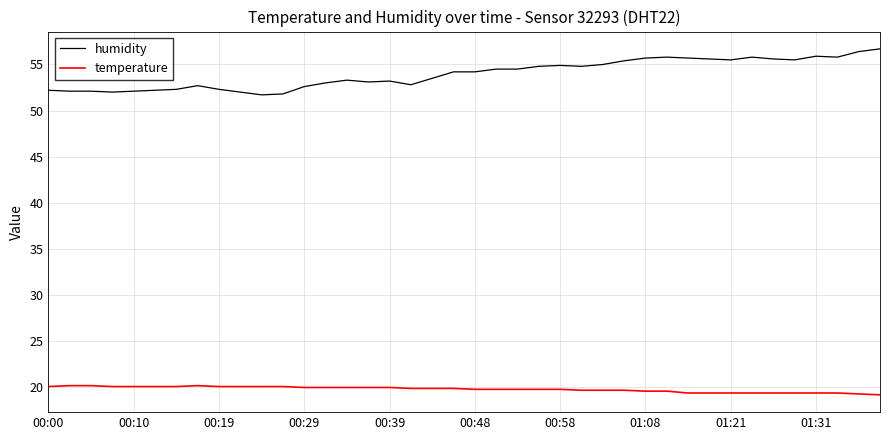

True or false: humidity and temperature intersect in this chart.

False